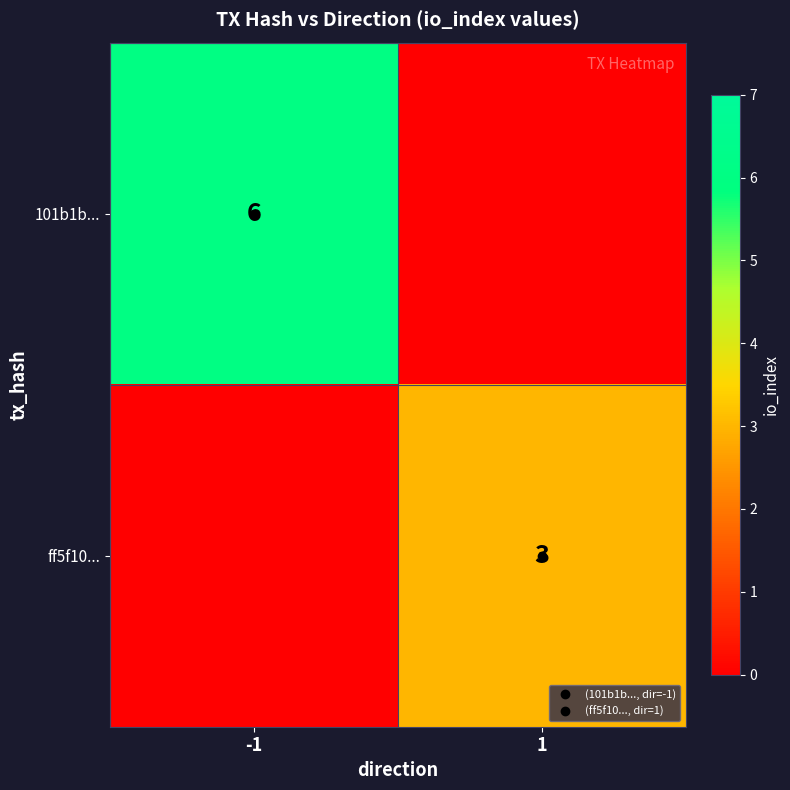

Which category has the lowest value in the 101b1b... series?

1